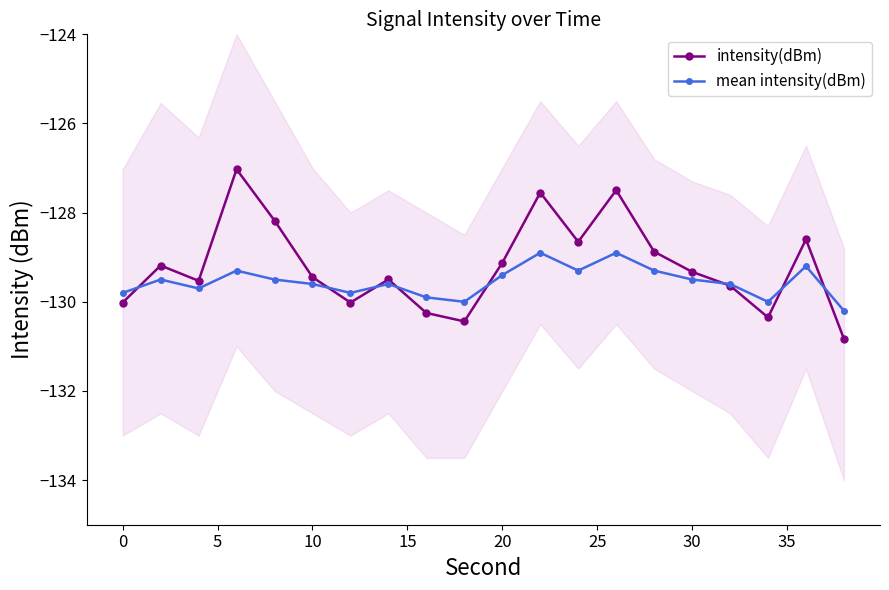

True or false: mean intensity(dBm) has more than 0 interior local peaks.

True